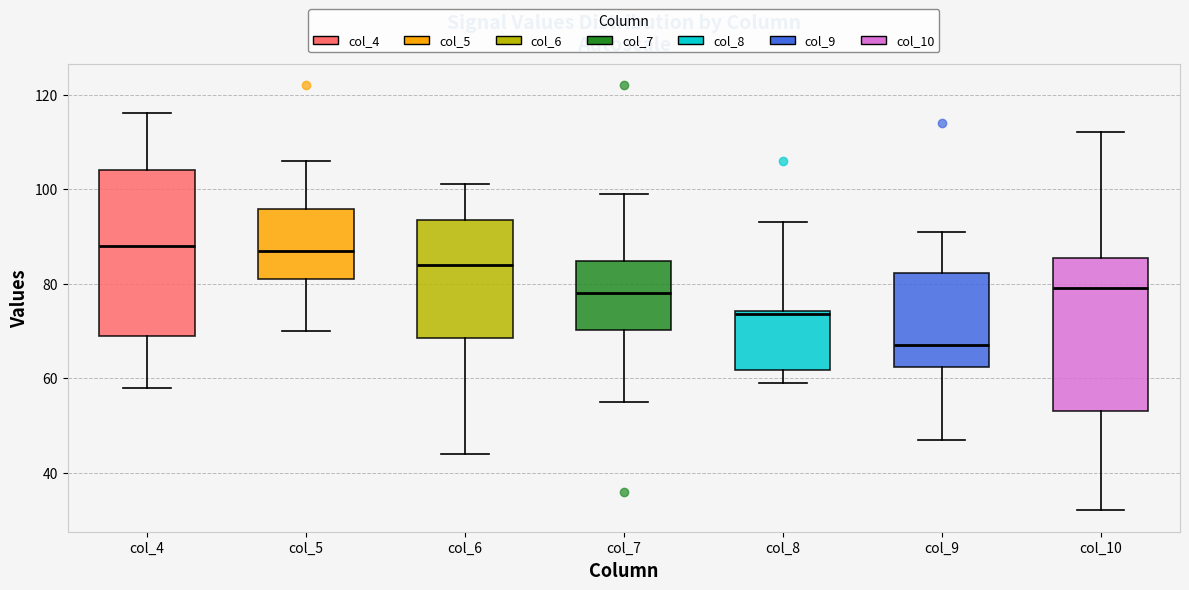

Where does the lower whisker of the box for col_8 end on the y-axis? The values are not printed on the chart, so give them approximately, as read against the axis.

60